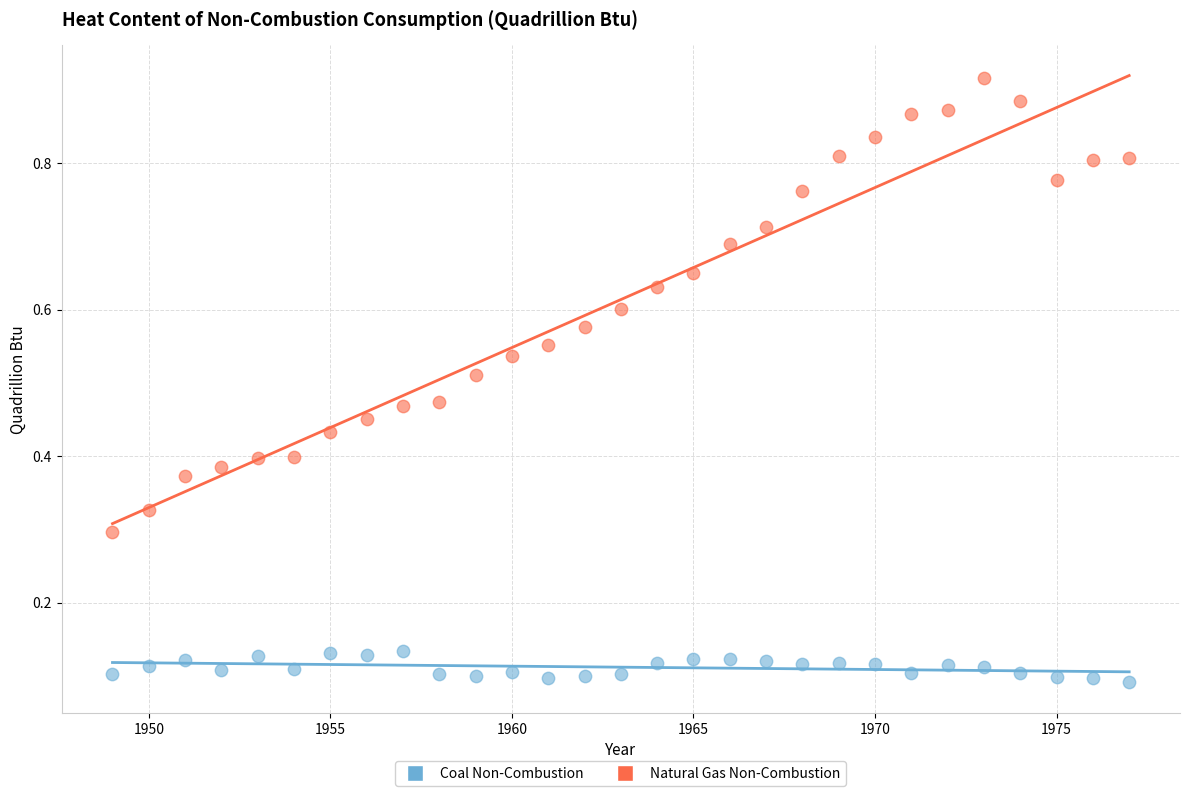

Which series contains the highest Y value?

Natural Gas Non-Combustion